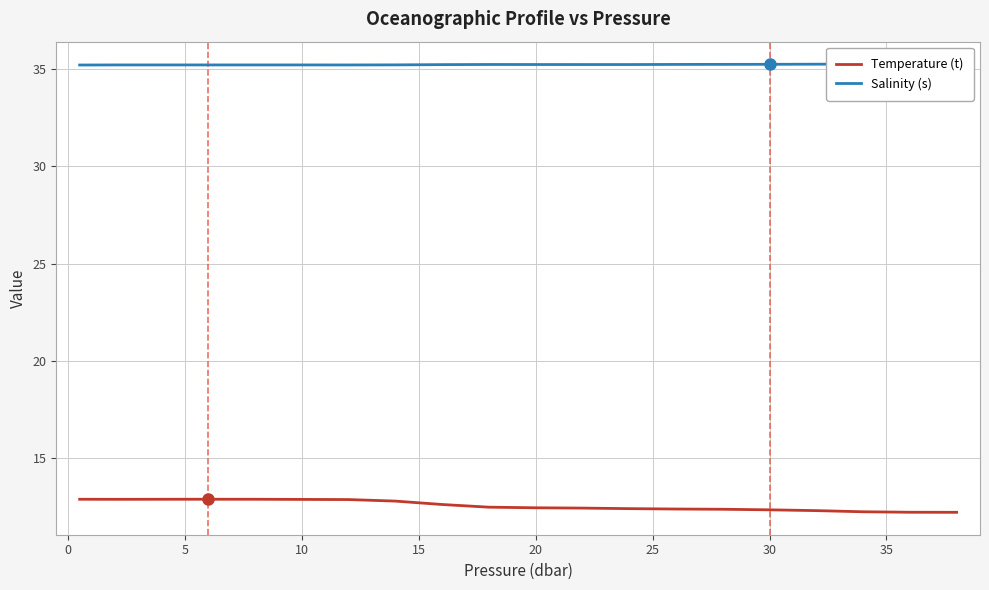

Reading left to right, list all the values displayed in this chart.

Temperature (t): 12.9	12.9	12.9	12.9	12.9	12.9	12.9	12.8	12.6	12.5	12.4	12.4	12.4	12.4	12.4	12.3	12.3	12.2	12.2	12.2
Salinity (s): 35.2	35.2	35.2	35.2	35.2	35.2	35.2	35.2	35.2	35.2	35.2	35.2	35.2	35.2	35.3	35.3	35.3	35.3	35.3	35.3